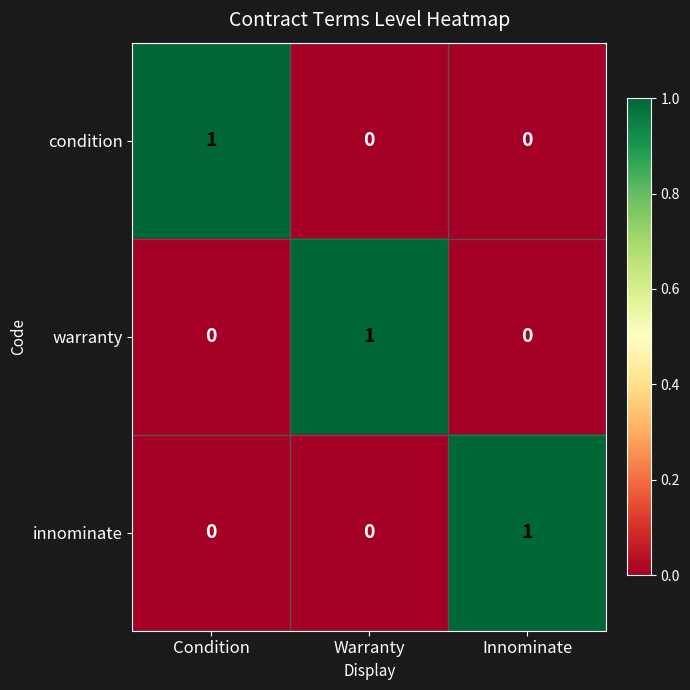

Reading left to right, list all the values displayed in this chart.

condition: 1	0	0
warranty: 0	1	0
innominate: 0	0	1